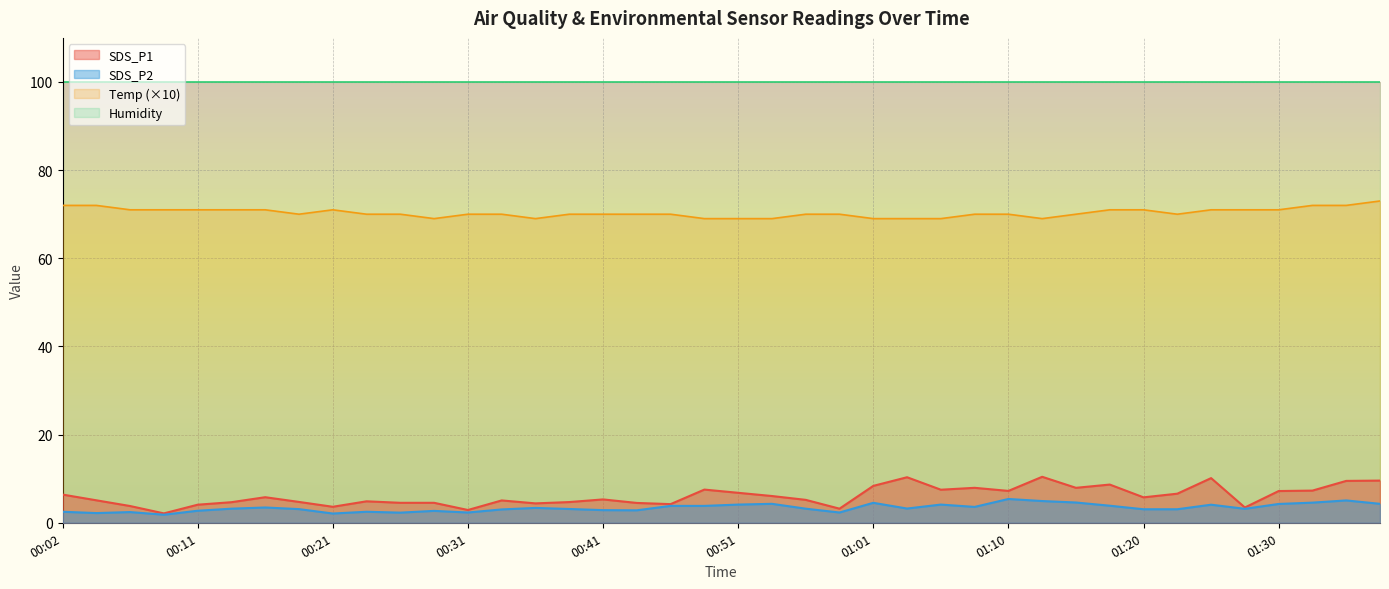

True or false: Temp and SDS_P2 intersect in this chart.

False